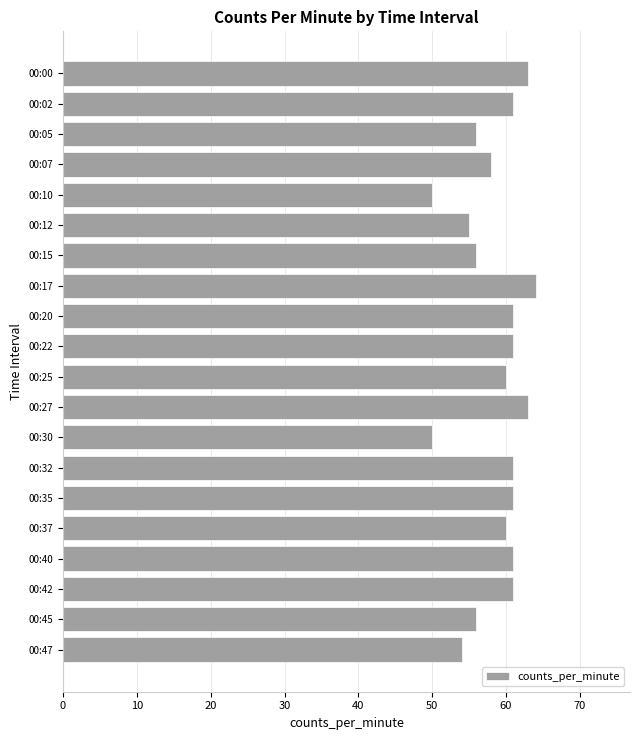

What is the value of the 6th bar from the top?

55